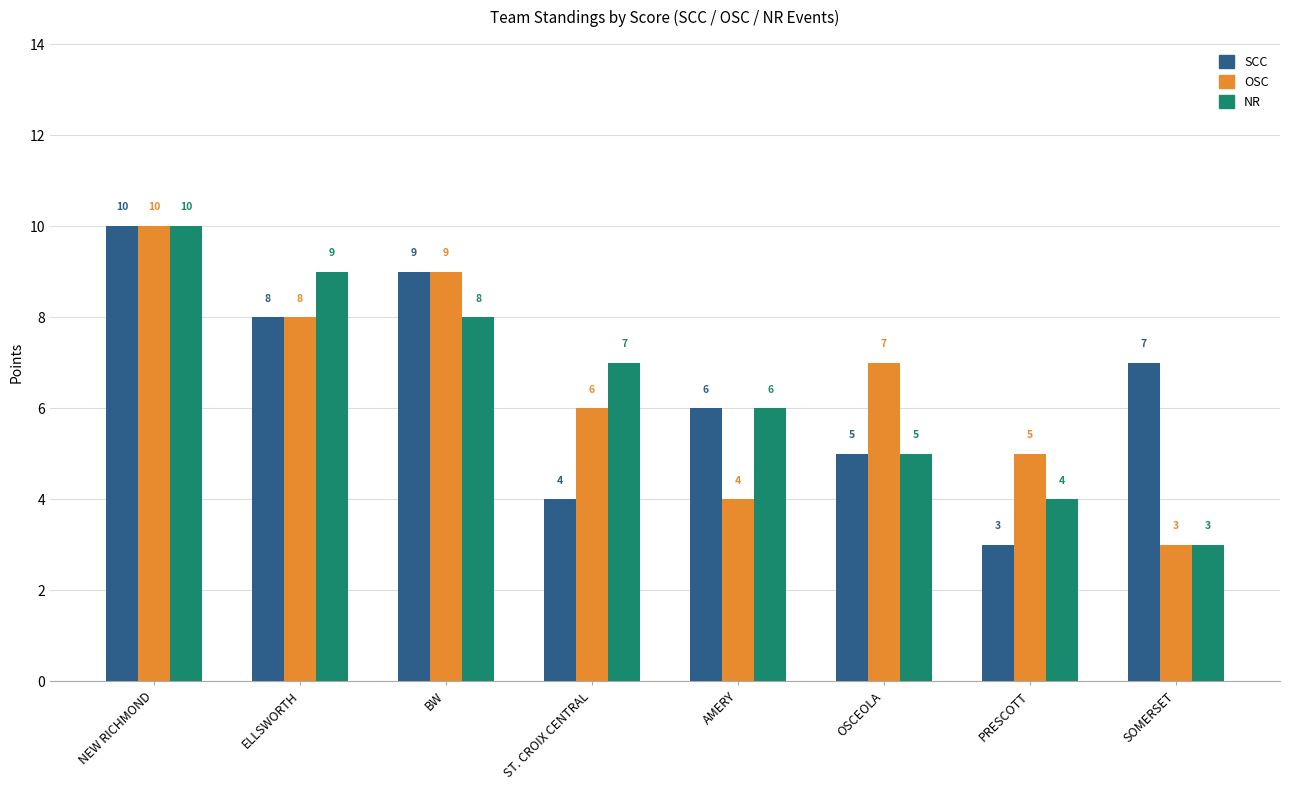

Count the number of data series in this chart.

3